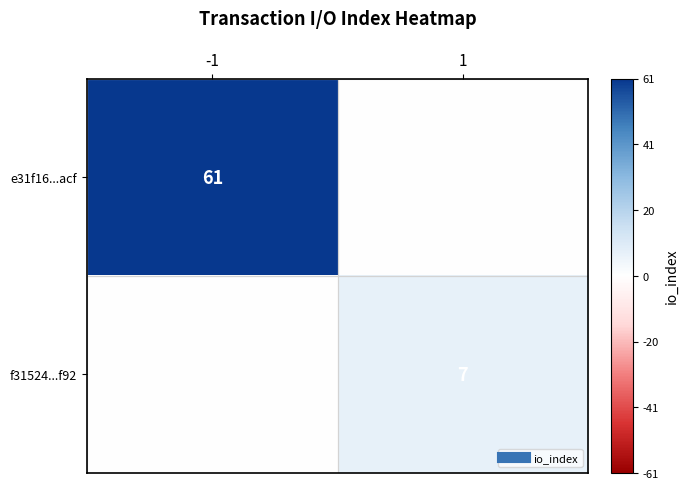

List the labels in order of e31f16...acf value, largest first.

-1, 1